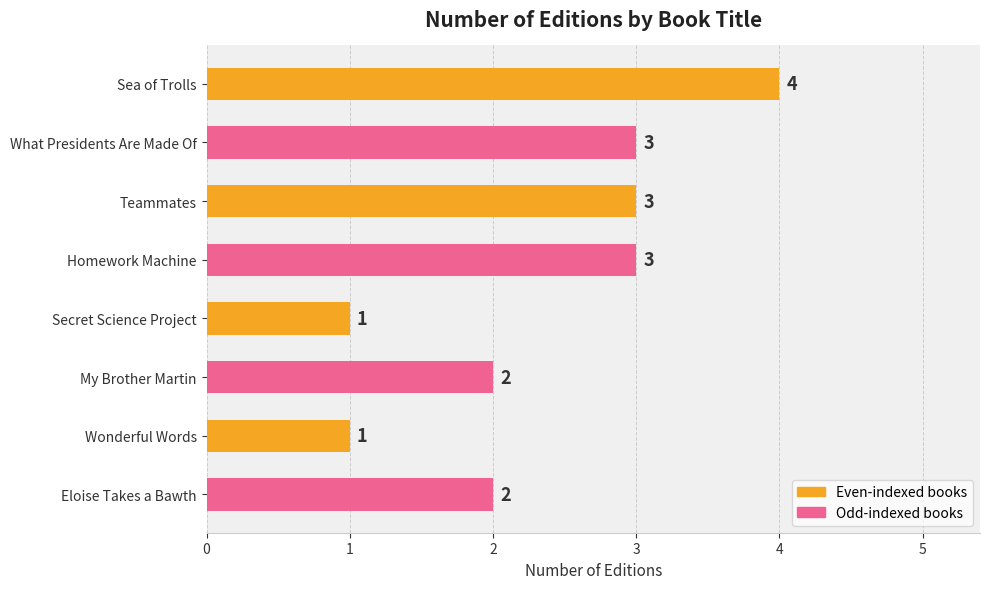

How many values are below 3?

4